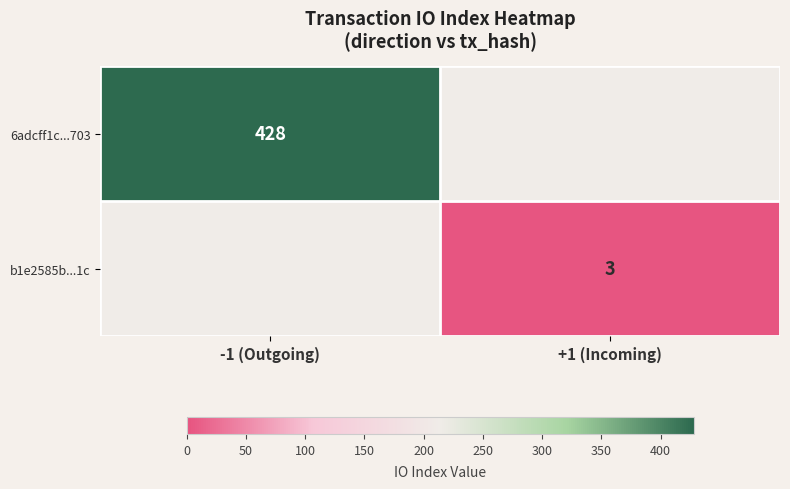

The value of 6adcff1c...703 at -1 (Outgoing) is 93. True or false?

False